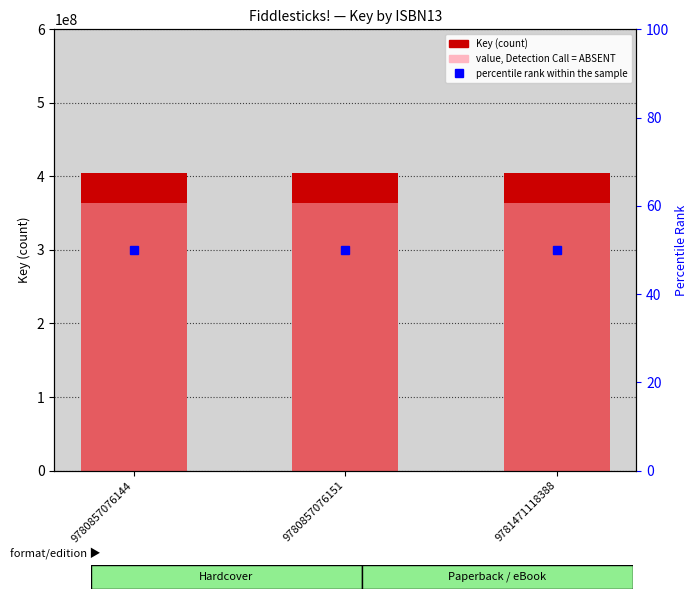

The value of value, Detection Call = ABSENT at 9781471118388 is 145975780.7. True or false?

False